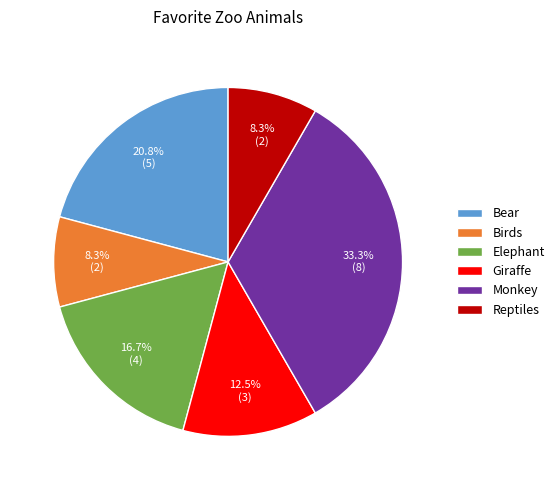

Is there any slice that represents more than half of the pie?

No